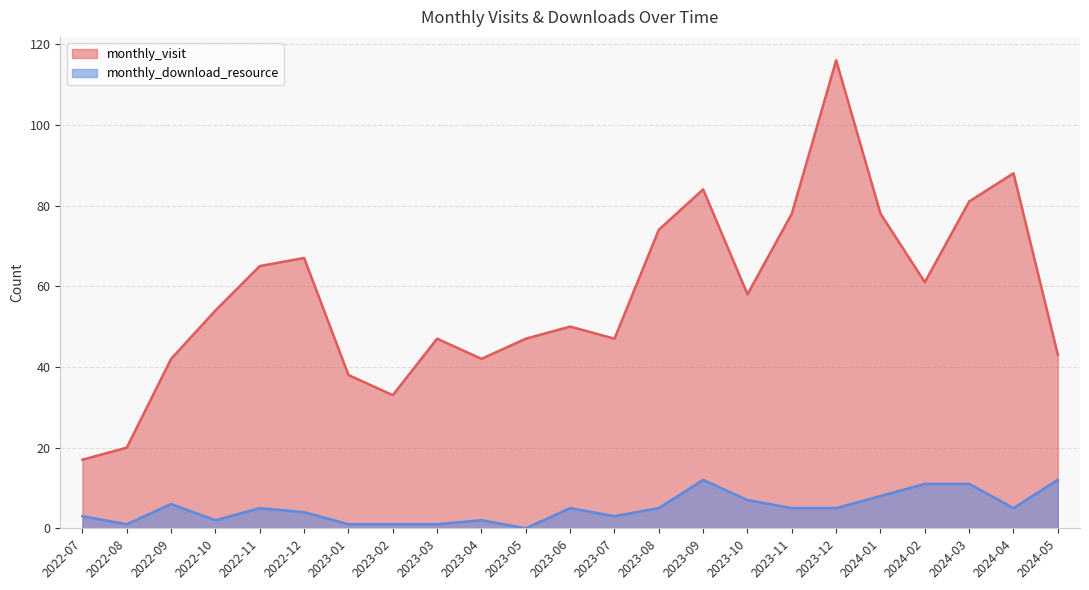

At 2023-05, list the series in order from largest to smallest.

monthly_visit, monthly_download_resource